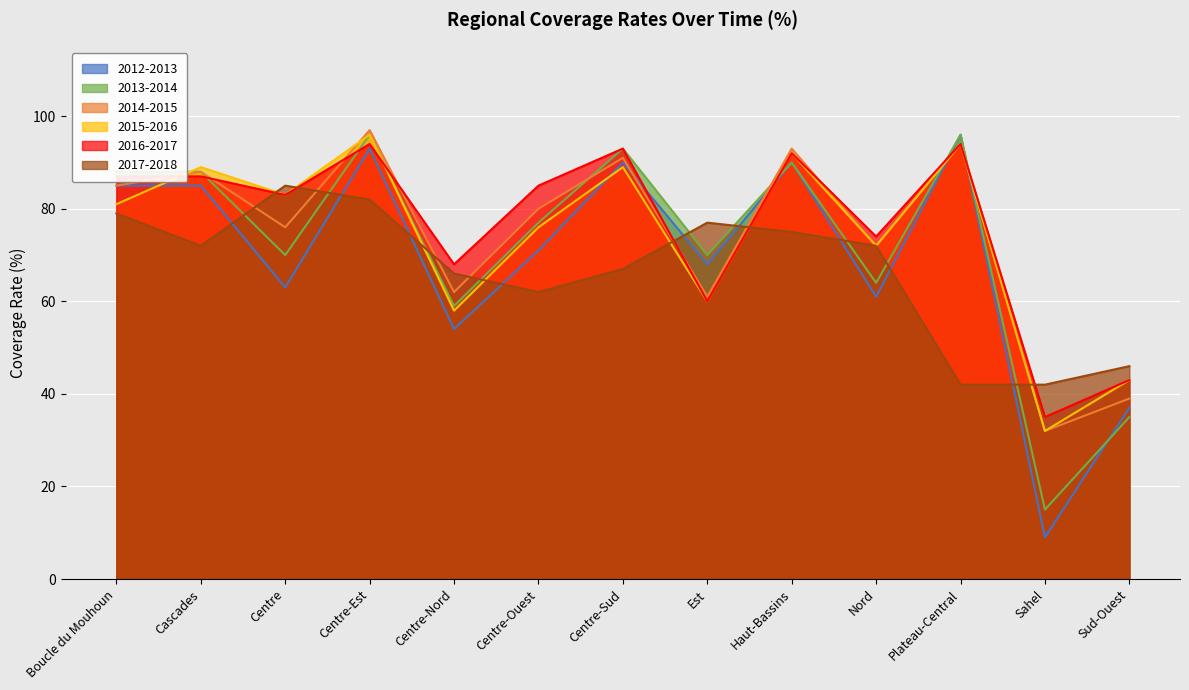

What is the difference between the highest and lowest values at Centre-Sud?

26